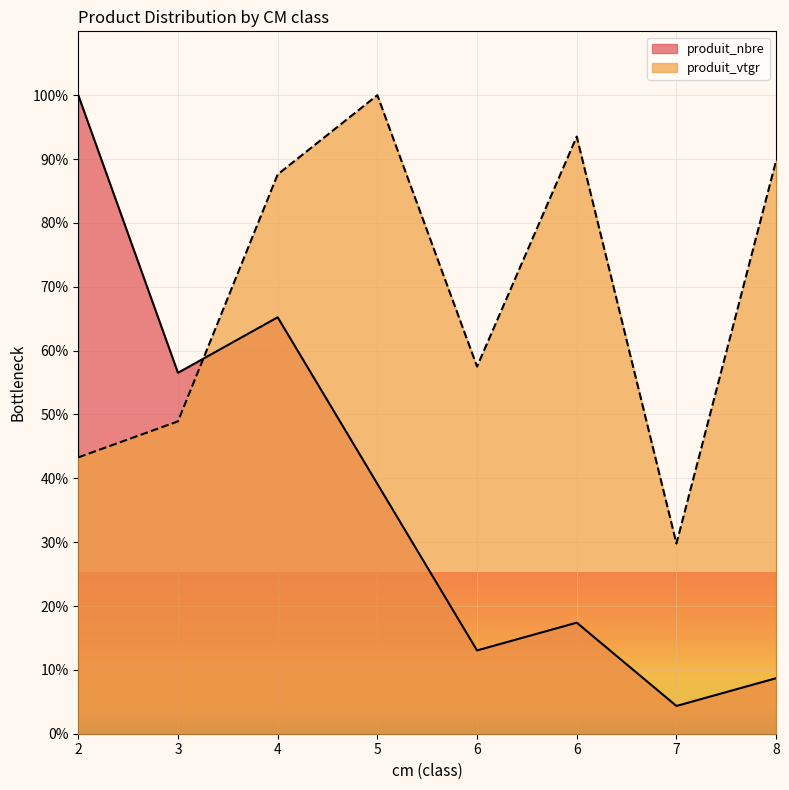

How many interior local peaks does the produit_nbre series have?

2